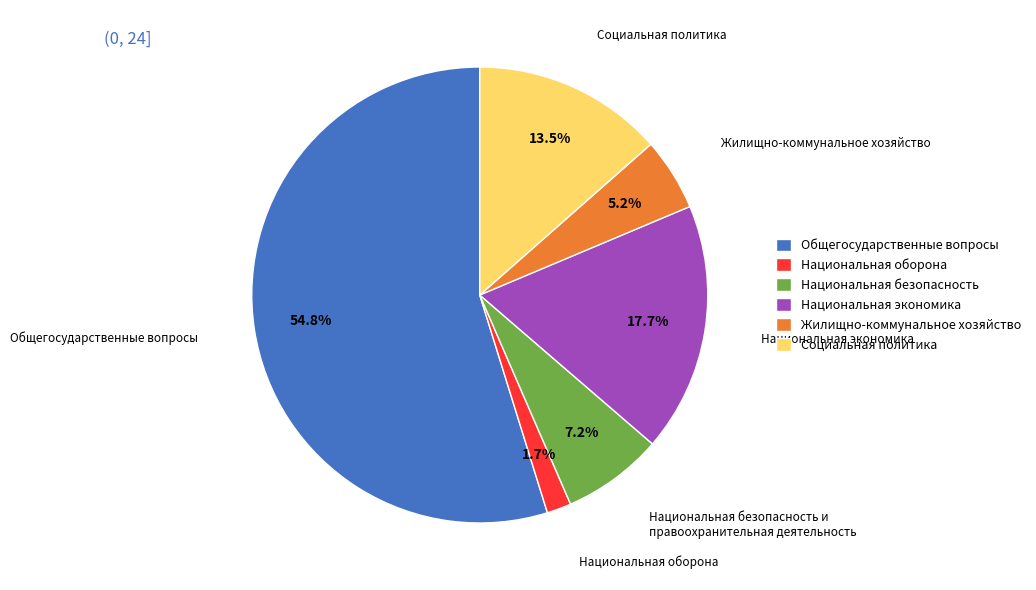

How many slices are in this pie chart?

6